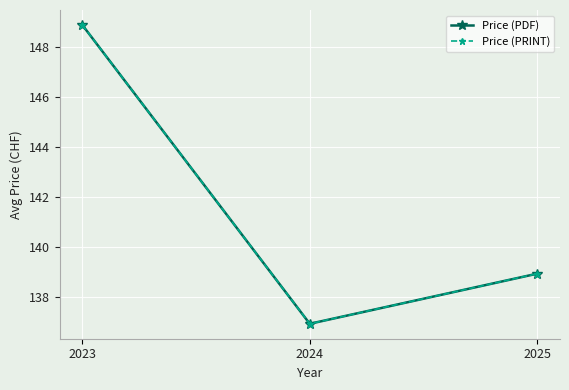

Does the chart have visible grid lines?

Yes